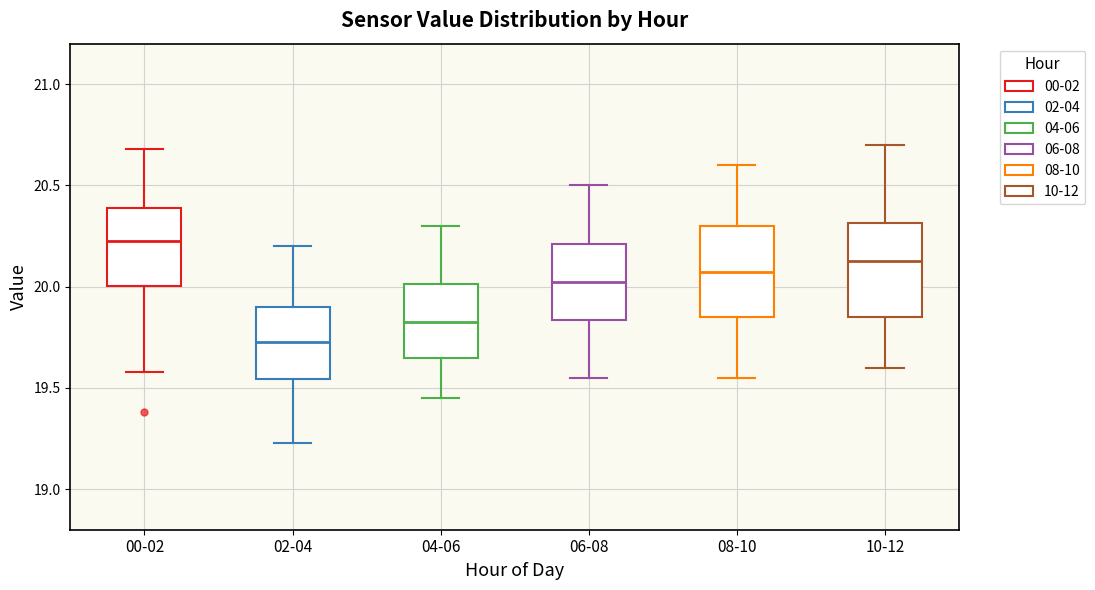

Which box has the highest median line?

00-02